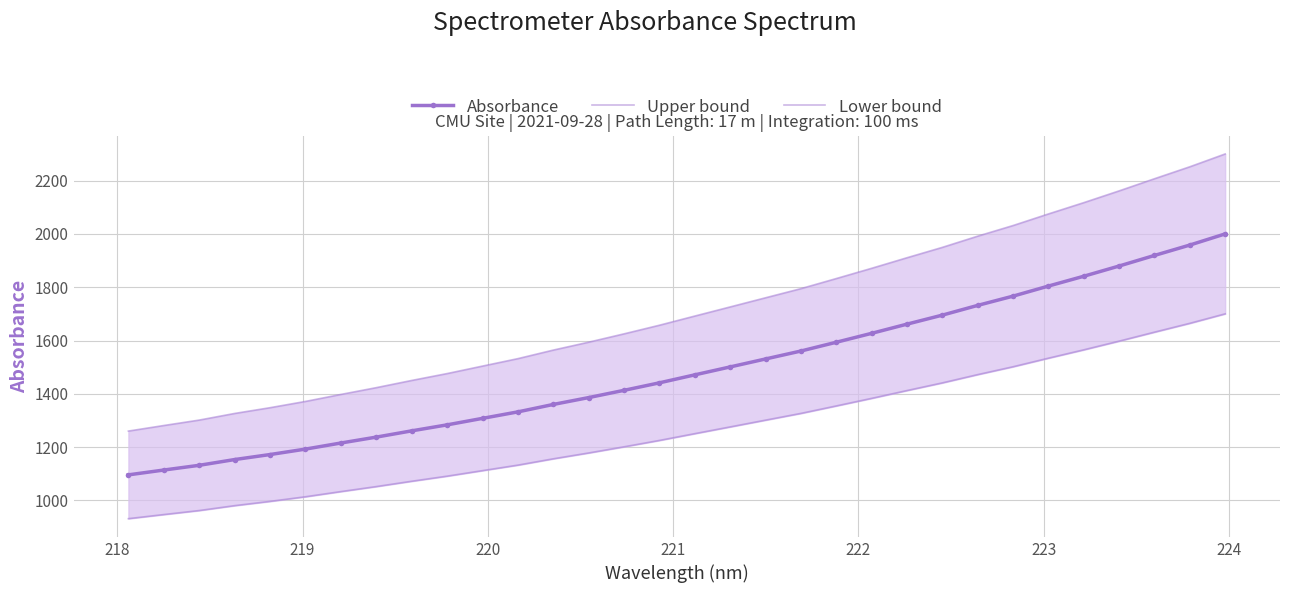

What is the value of the Absorbance point at the 9th from the left?

1261.1